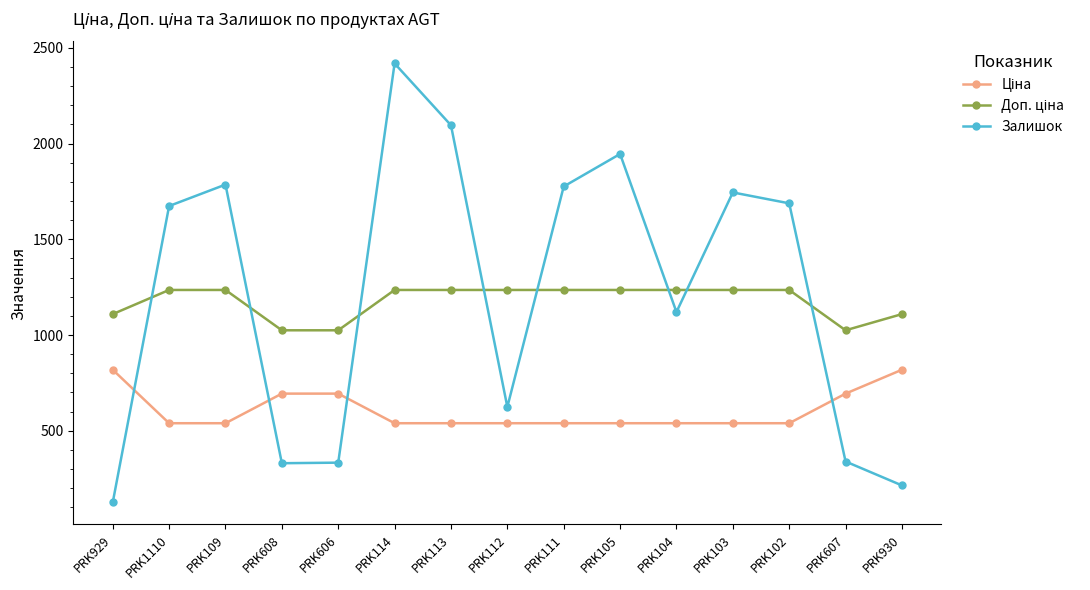

At which category is the sum across all series the highest?

PRK114